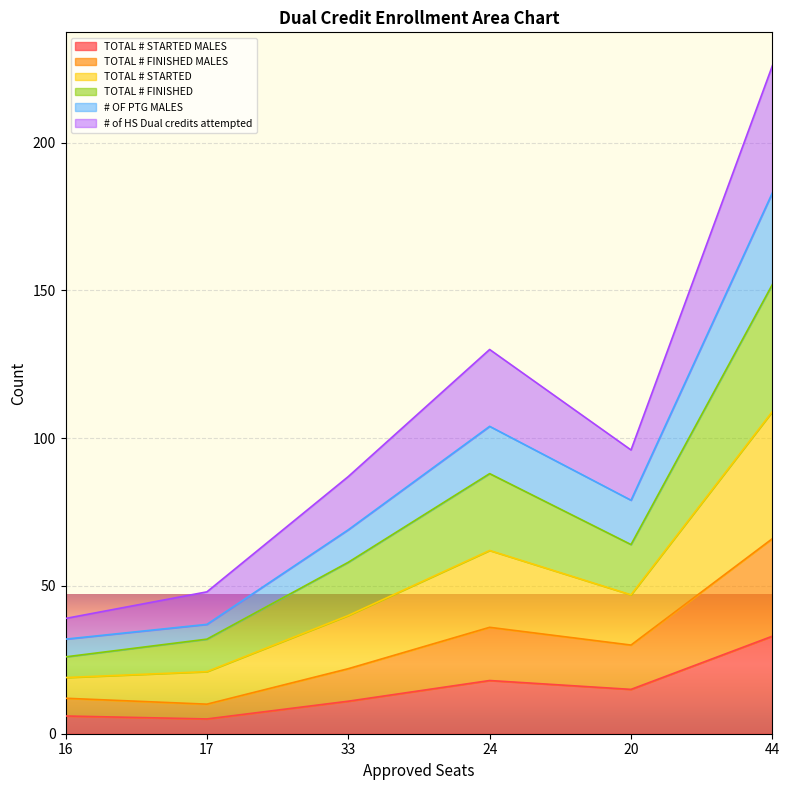

How many interior local valleys does the # of HS Dual credits attempted series have?

1